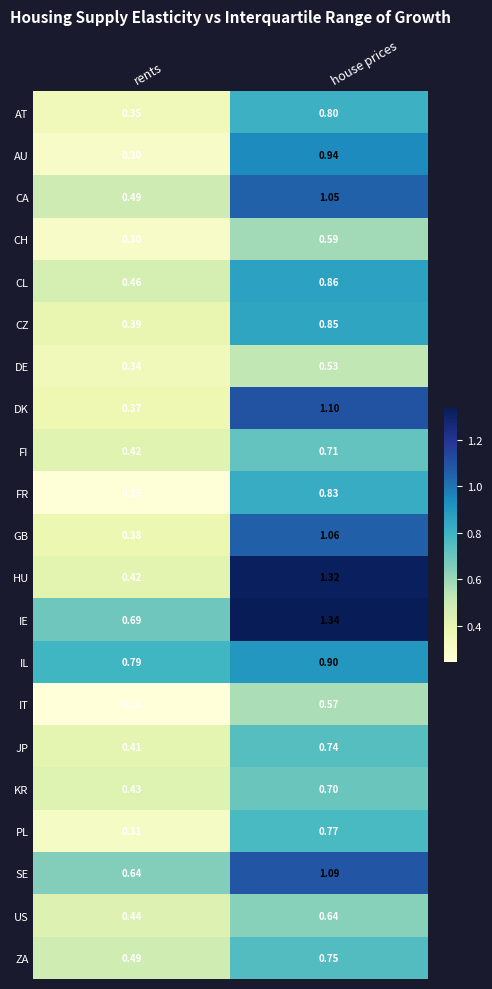

At which label is US closest to 0?

rents